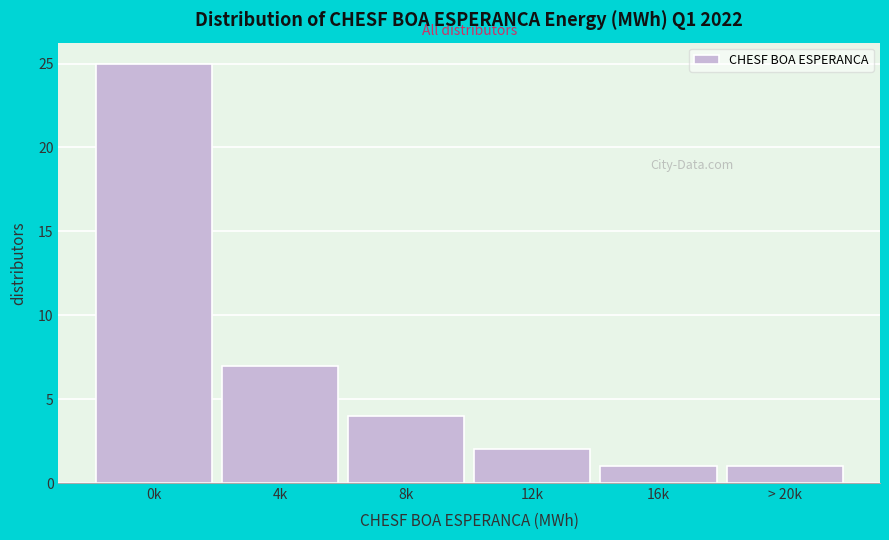

Reading left to right, list all the values displayed in this chart.

25	7	4	2	1	1